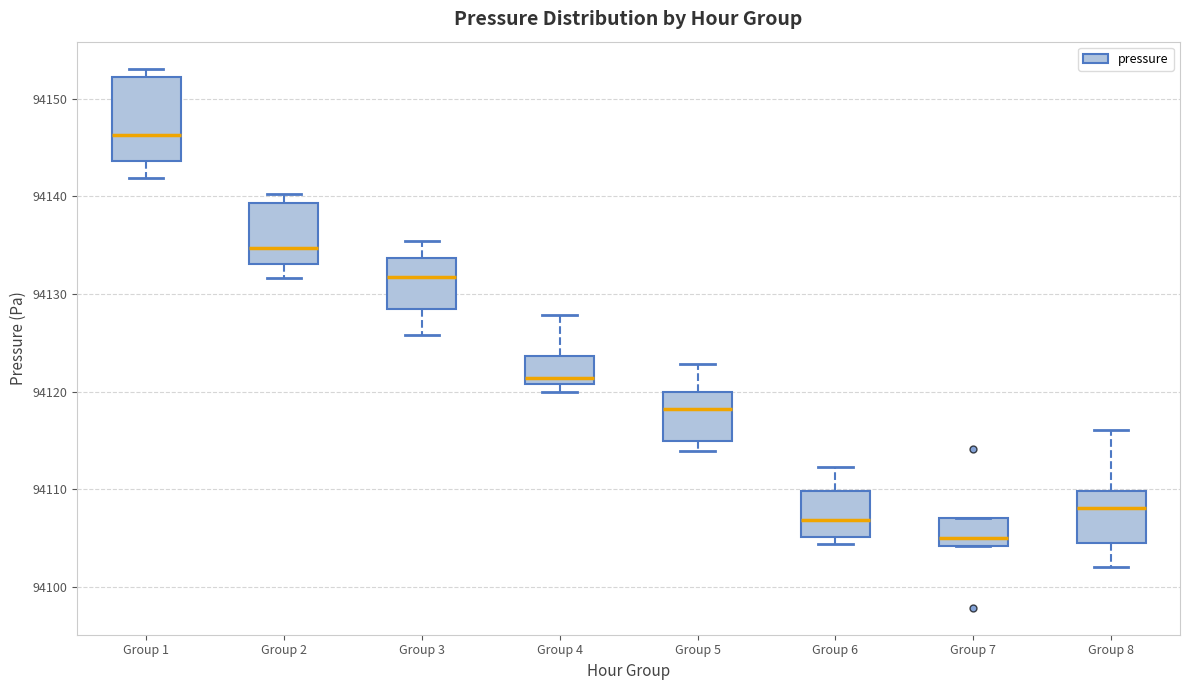

Reading left to right, transcribe this box plot: for each box, give where its median line is, the range the box spans, and where its two whiskers end, as read against the y-axis. The values are not printed on the chart, so give them approximately, as read against the axis.

Group 1: median 94146, box 94144 to 94152, whiskers 94142 to 94153
Group 2: median 94135, box 94133 to 94139, whiskers 94132 to 94140
Group 3: median 94132, box 94129 to 94134, whiskers 94126 to 94135
Group 4: median 94121 (just above the box's lower edge), box 94121 to 94124, whiskers 94120 to 94128
Group 5: median 94118, box 94115 to 94120, whiskers 94114 to 94123
Group 6: median 94107, box 94105 to 94110, whiskers 94104 to 94112
Group 7: median 94105, box 94104 to 94107, whiskers 94104 to 94107
Group 8: median 94108, box 94104 to 94110, whiskers 94102 to 94116